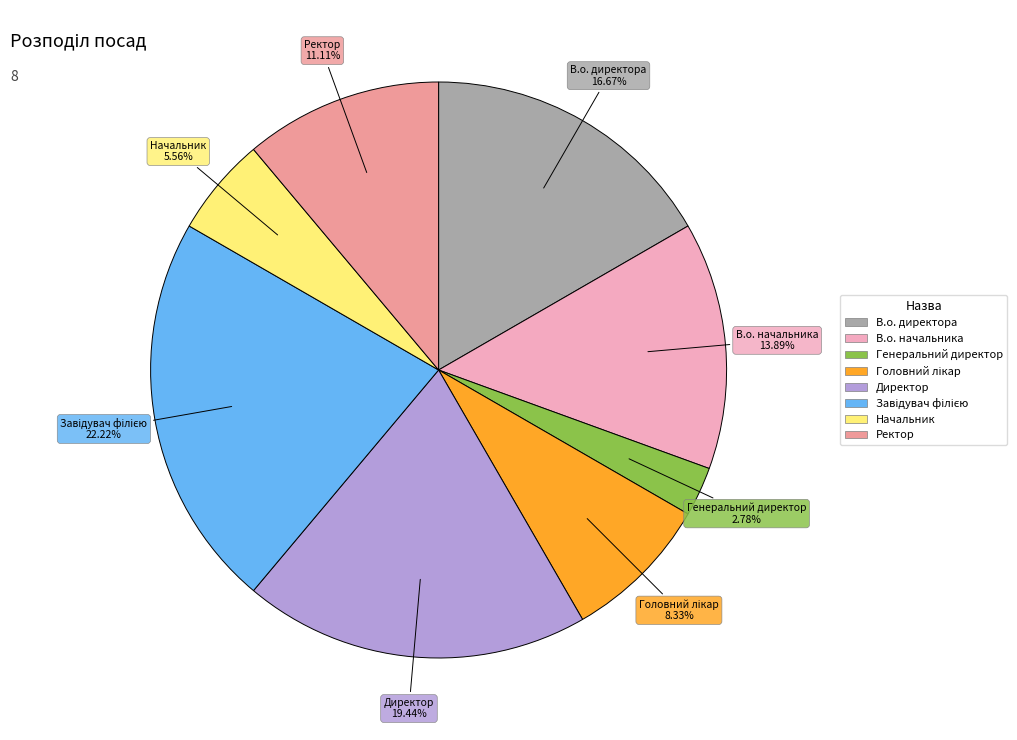

Which category has the smallest portion of the pie?

Генеральний директор